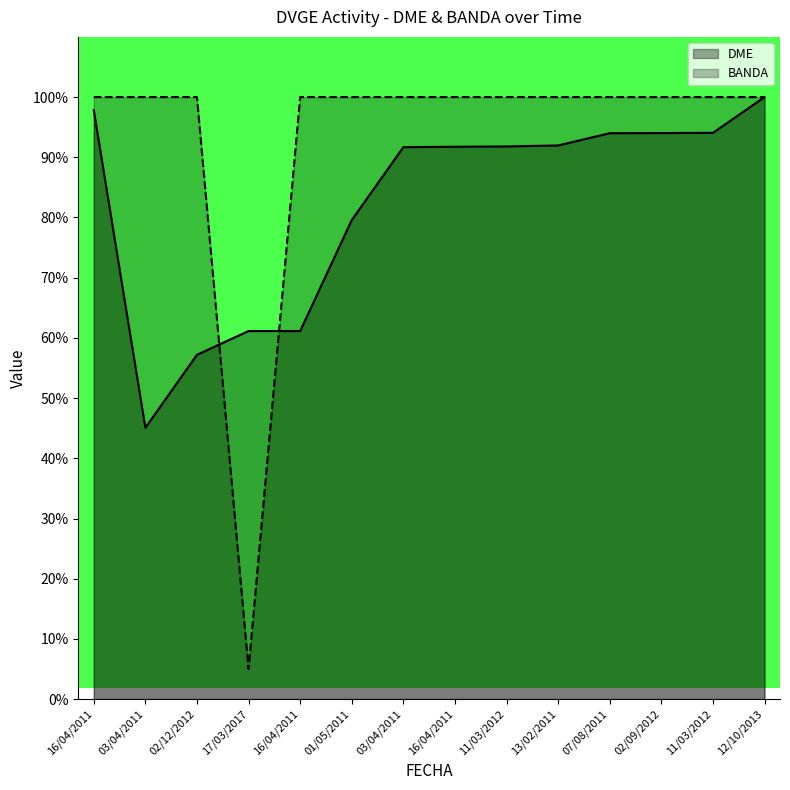

Which category has the highest value in the BANDA series?

16/04/2011